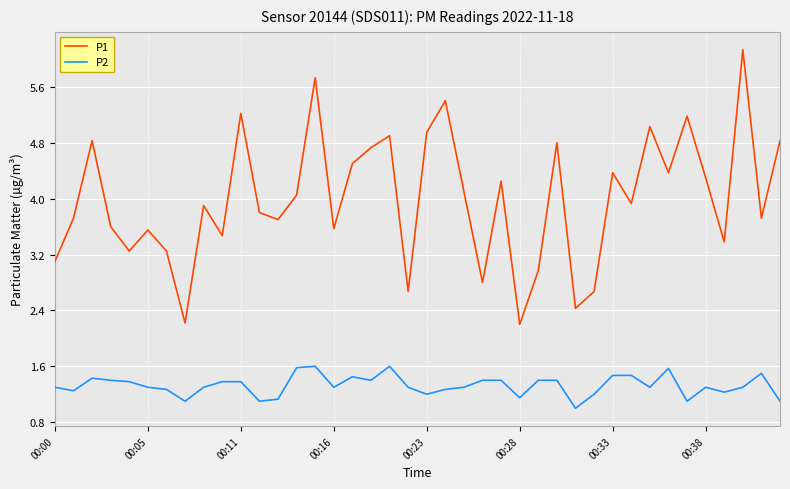

Which series has the widest spread of values?

P1